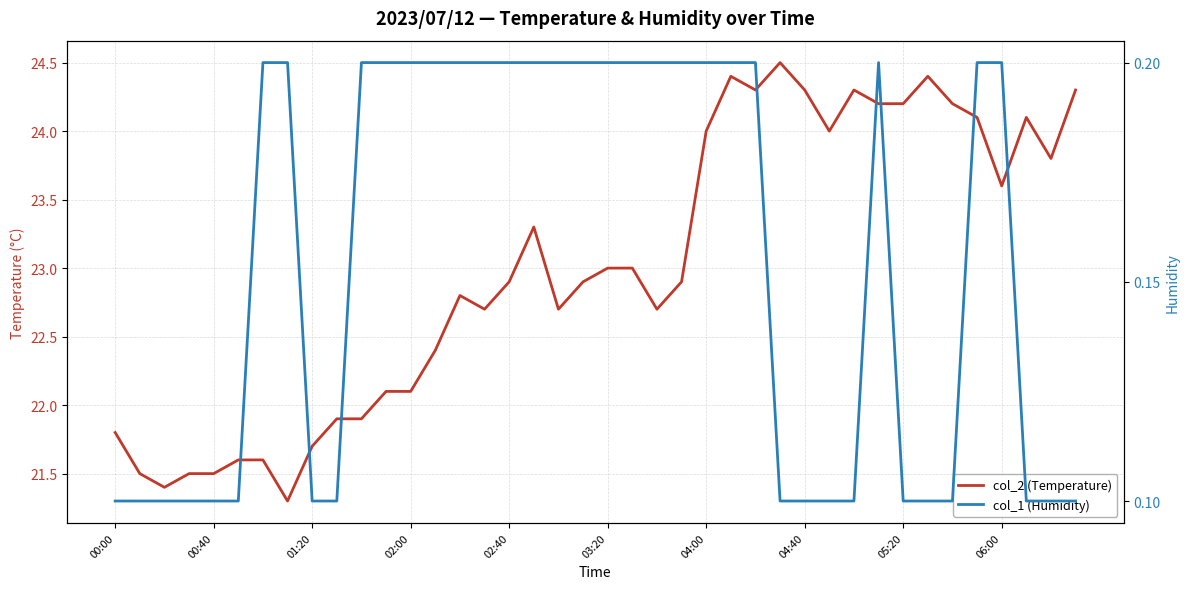

How many distinct data groups are displayed?

2